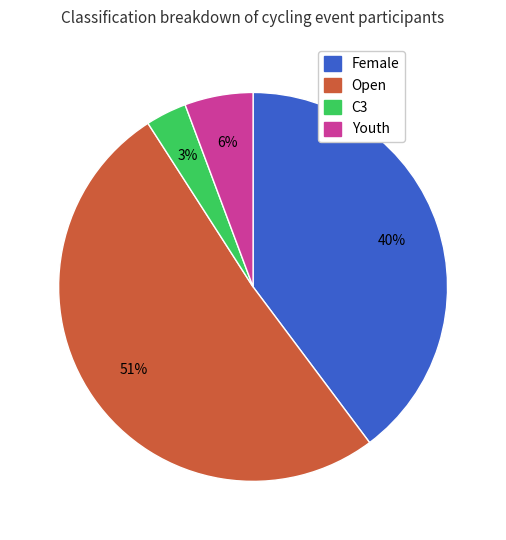

Rank the categories by value from highest to lowest.

Open, Female, Youth, C3